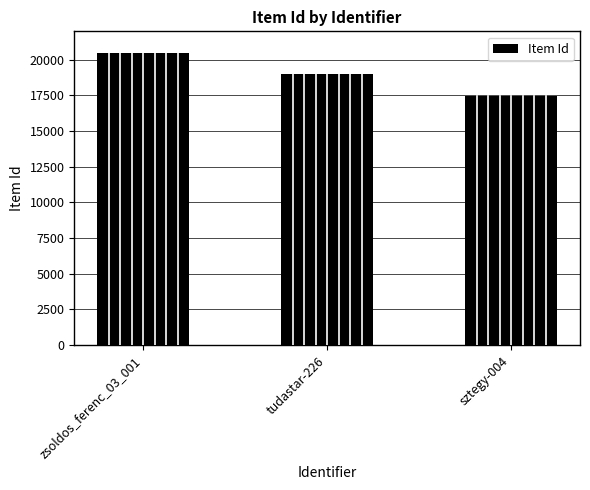

Which category has the highest value across all series?

zsoldos_ferenc_03_001